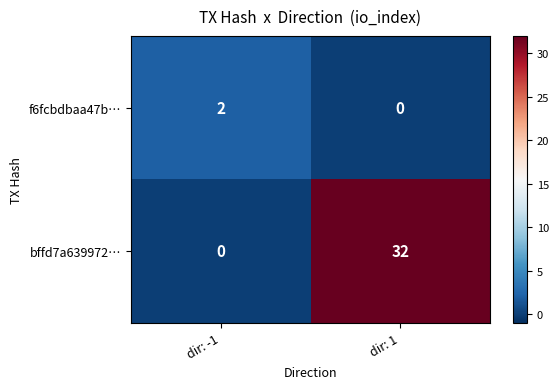

At how many categories does at least one series exceed 29?

1